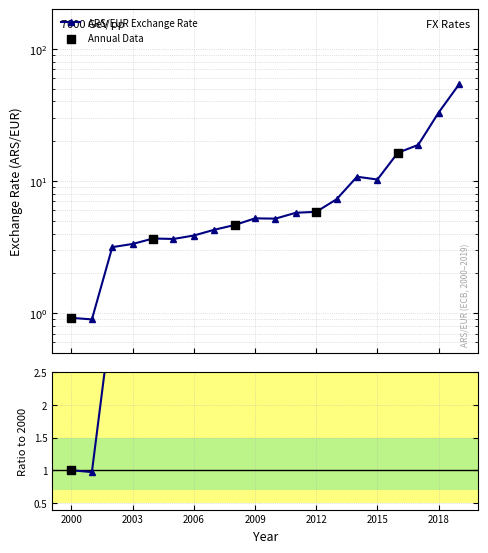

What is the change in value from 2003 to 2016?

+13.0